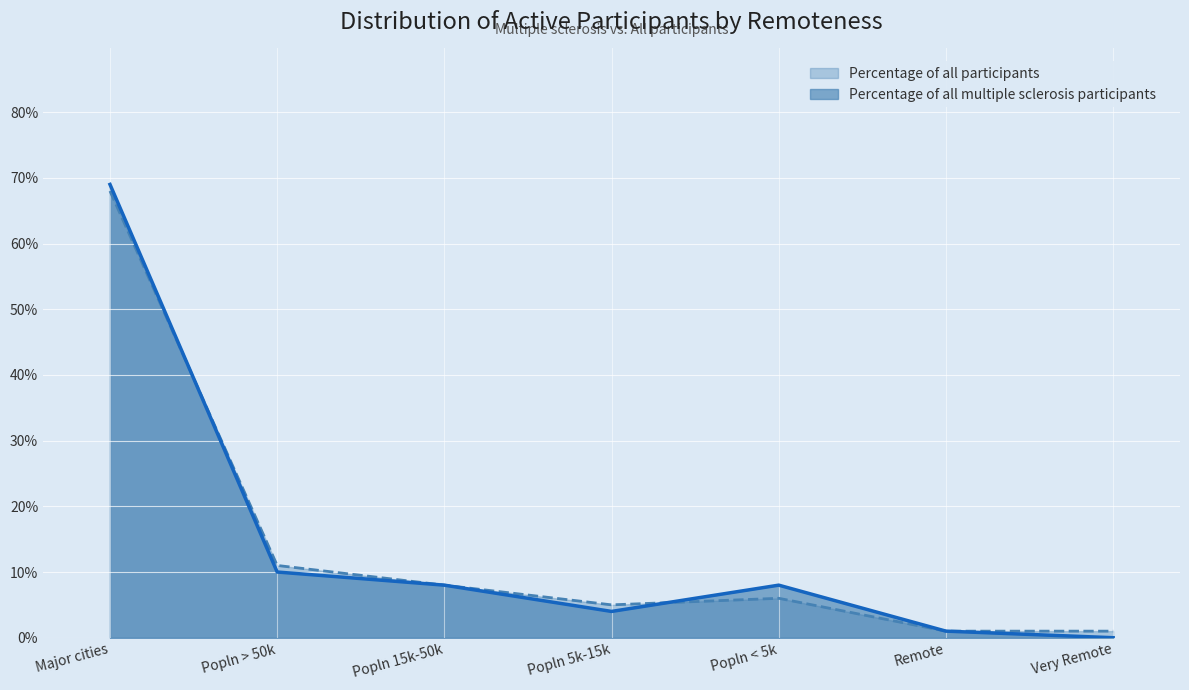

Where is the first local maximum for Percentage of all multiple sclerosis participants?

Popln < 5k